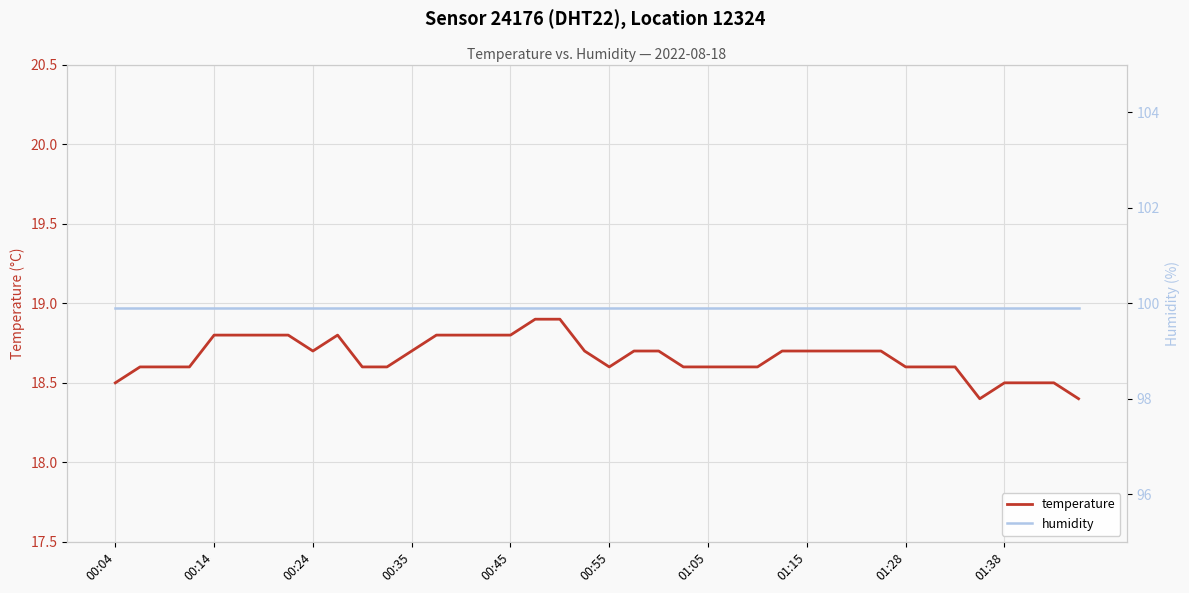

What is the maximum value for temperature?

18.9